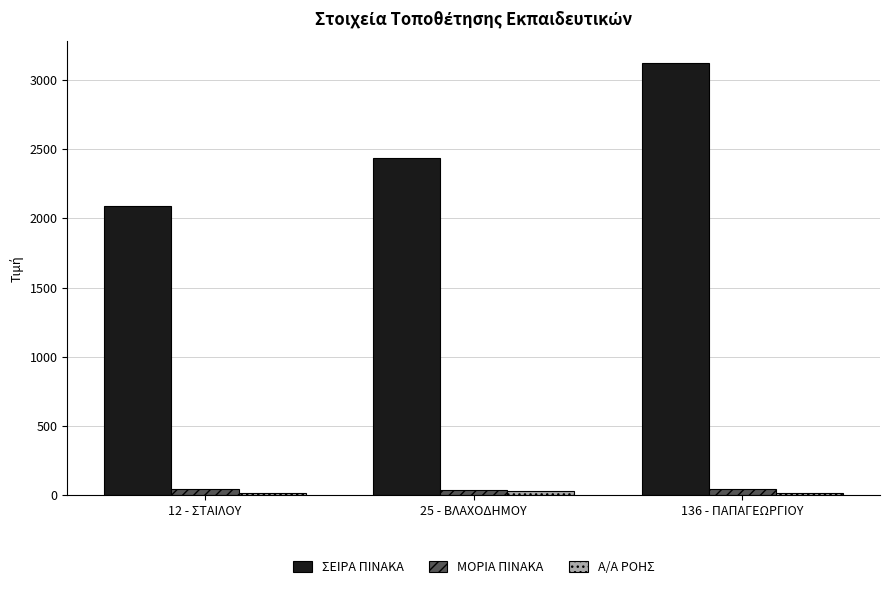

What is the difference between the highest and lowest values at 25 - ΒΛΑΧΟΔΗΜΟΥ?

2403.0